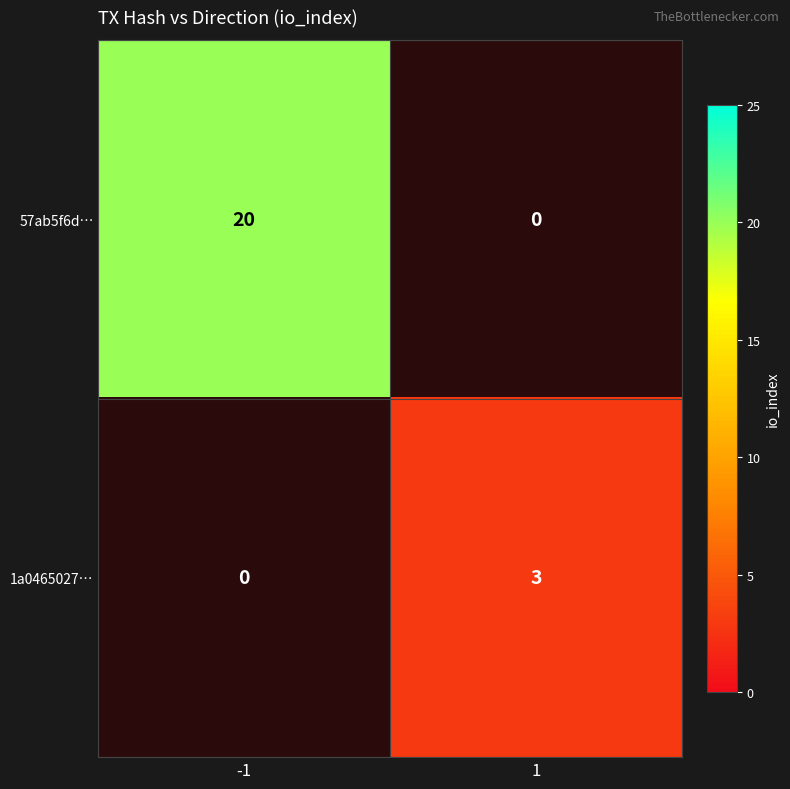

At which label does 1a0465027… reach its peak?

-1